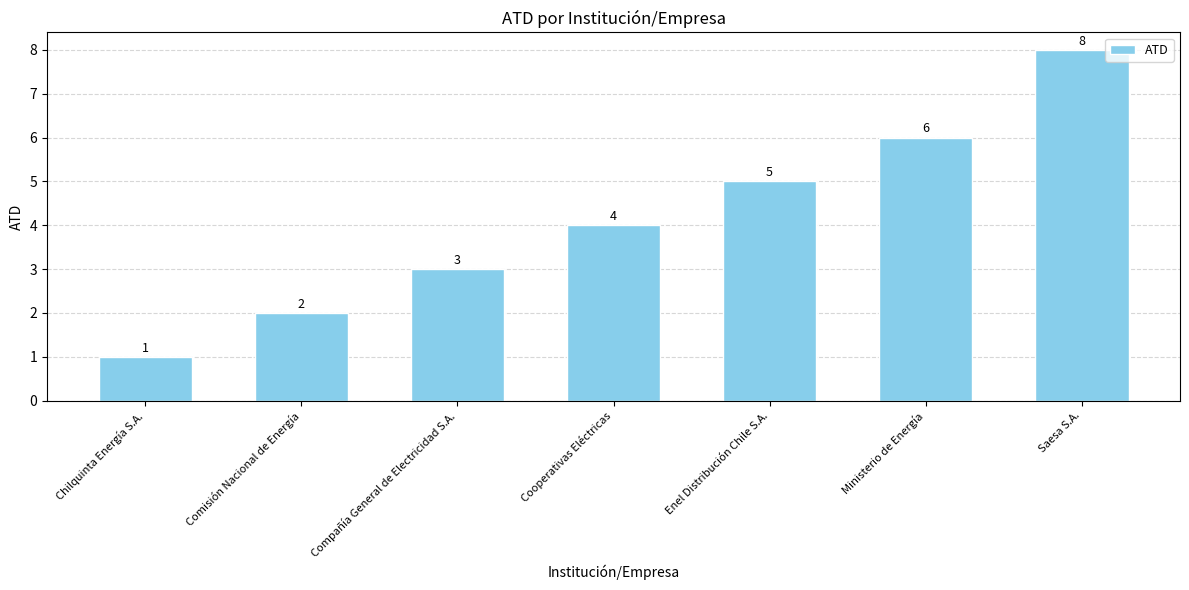

Are the bars horizontal?

No